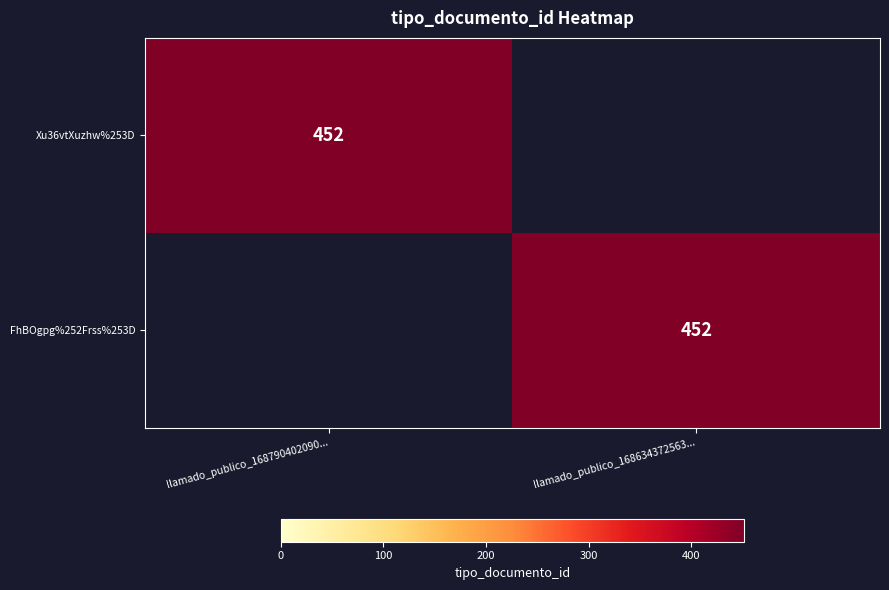

True or false: Xu36vtXuzhw%253D has a value of 654 at llamado_publico_168790402090....

False